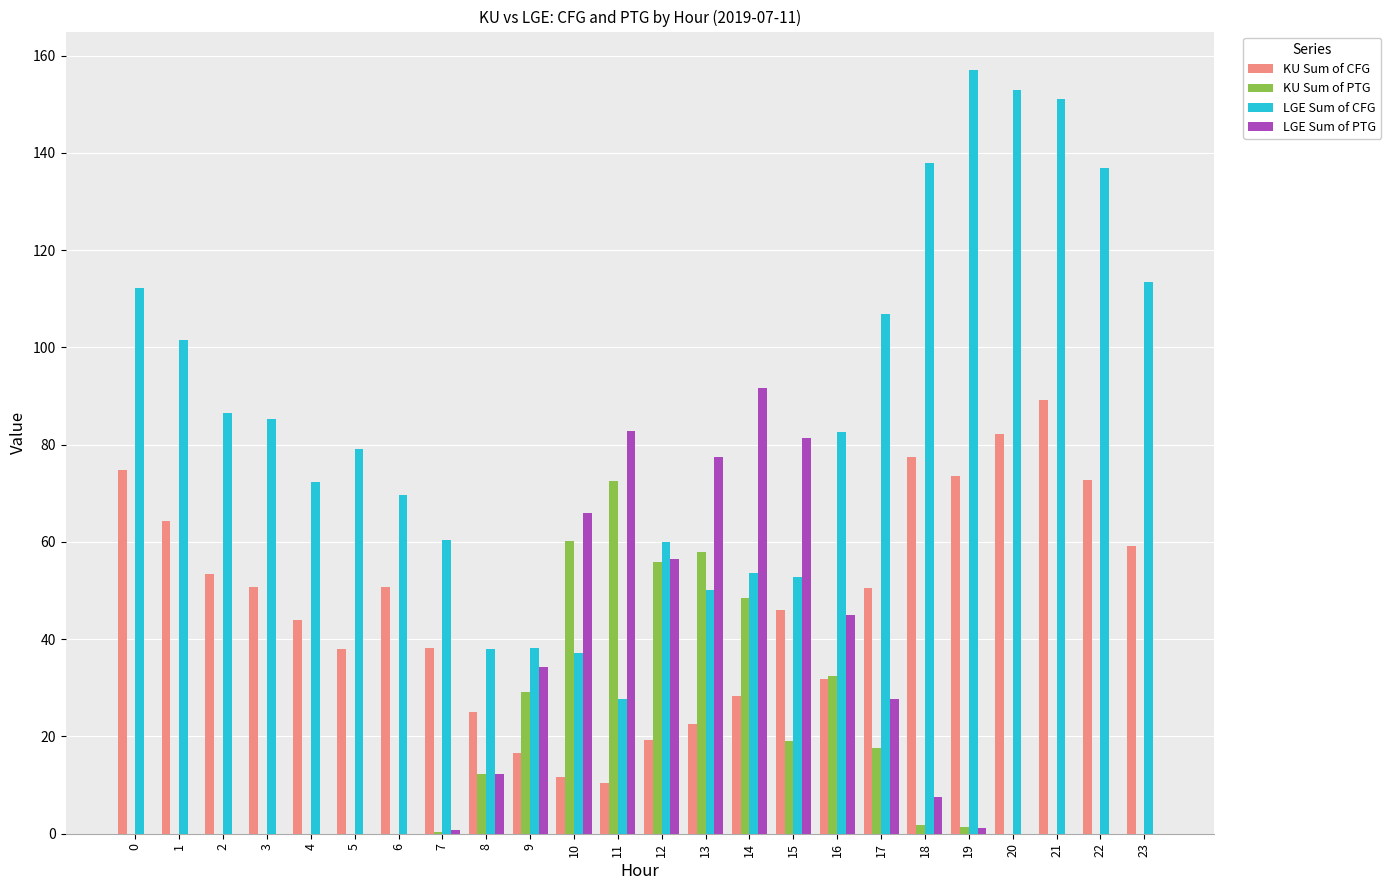

Which series has the largest total across all categories?

LGE Sum of CFG